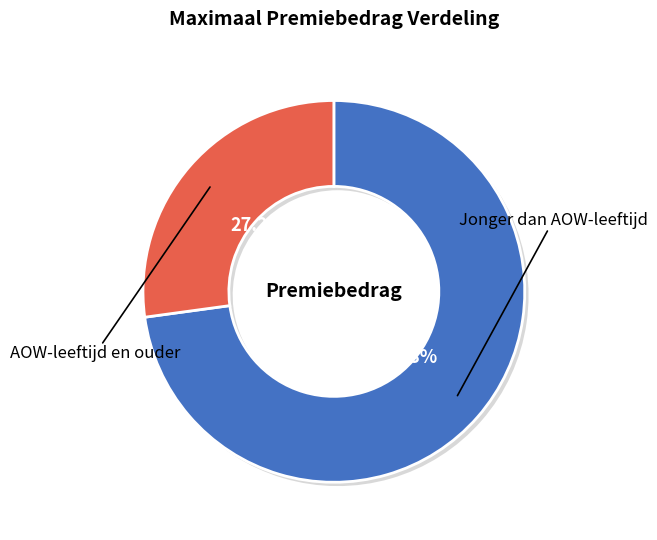

Which category has the smallest portion of the pie?

AOW-leeftijd en ouder